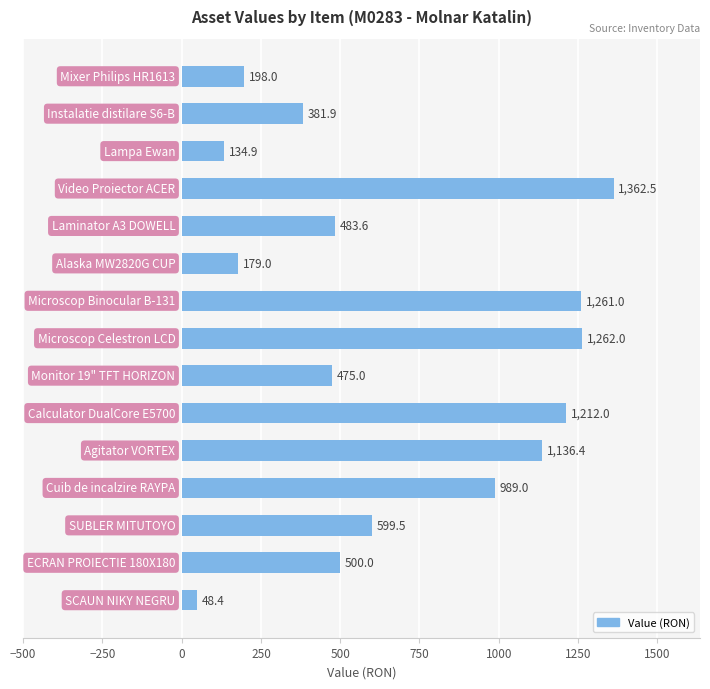

What is the average value?

681.5